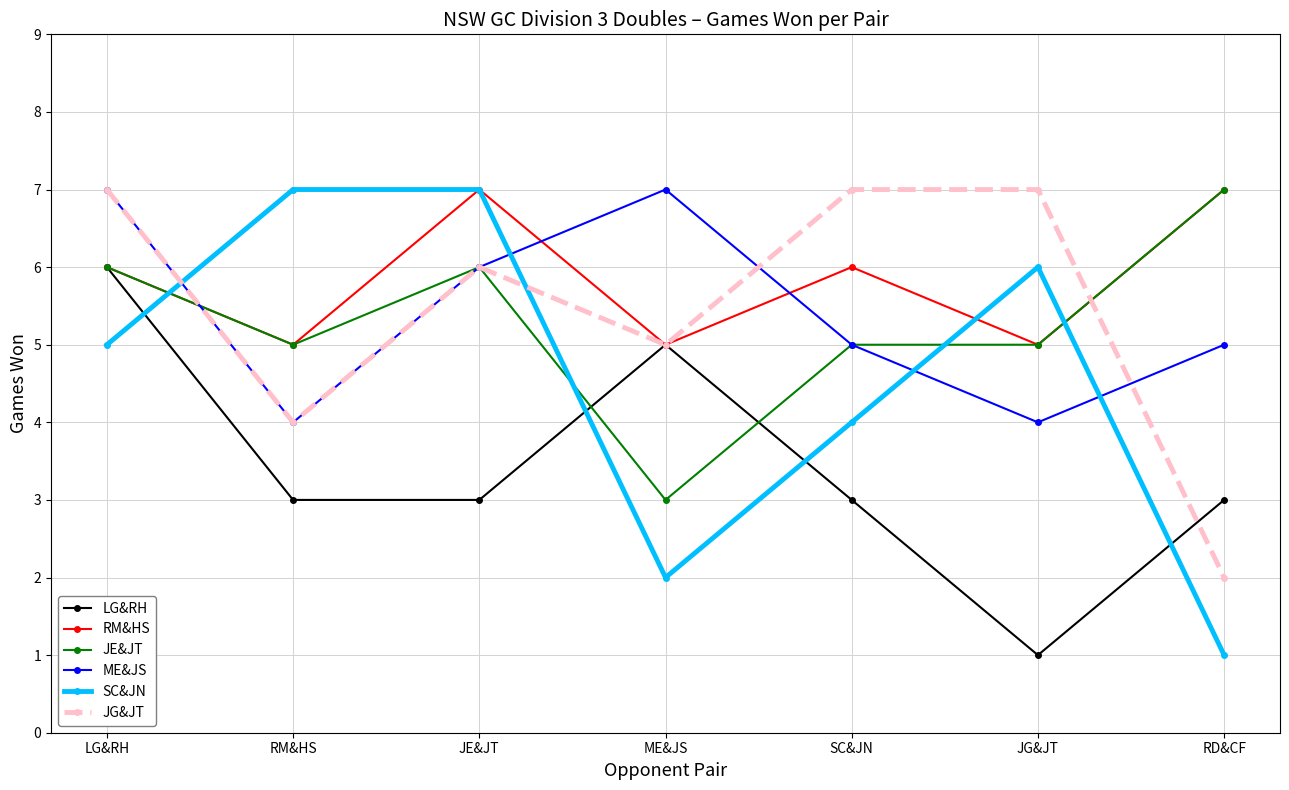

The value of SC&JN at JG&JT is 8. True or false?

False